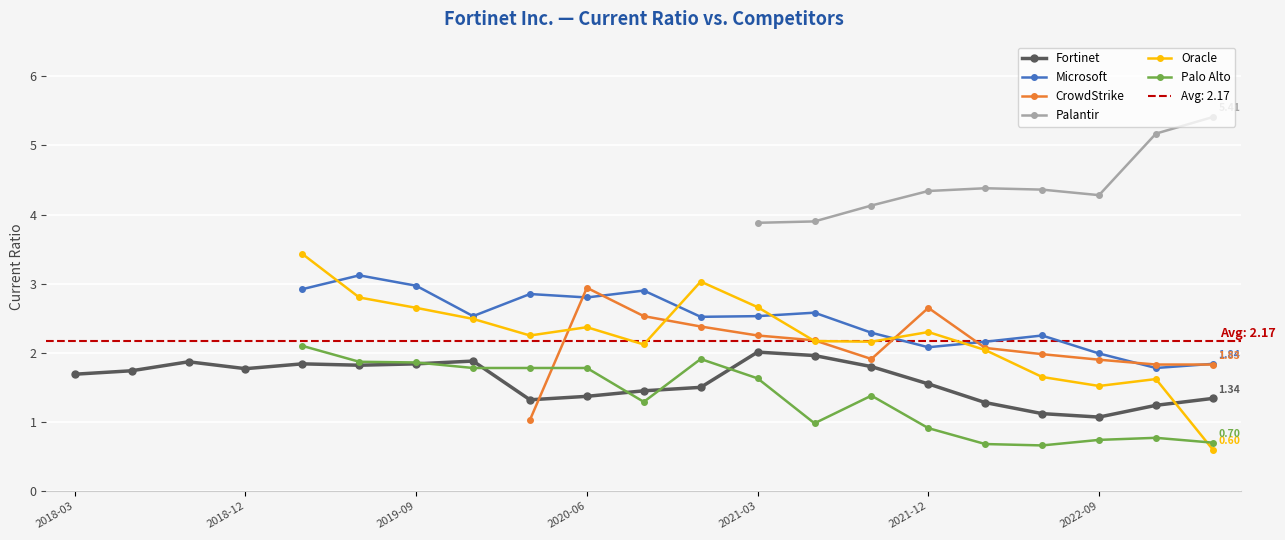

What is the approximate value of Fortinet at 2022-12-31?

1.2